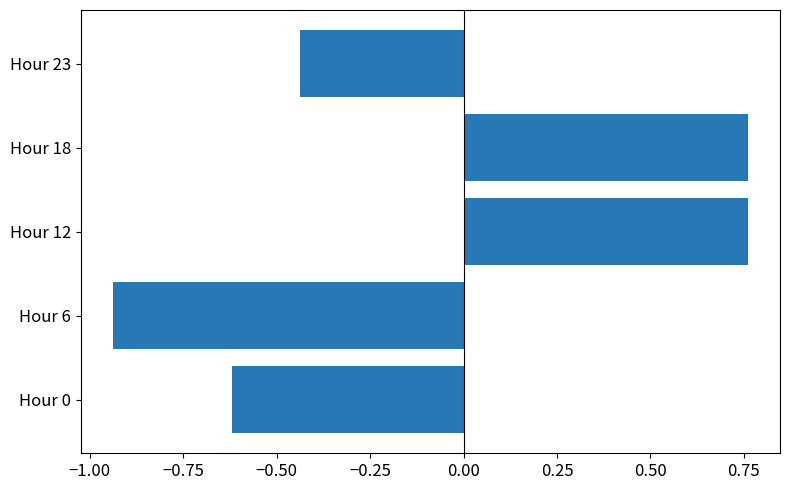

Between Hour 0 and Hour 23, which is larger?

Hour 23